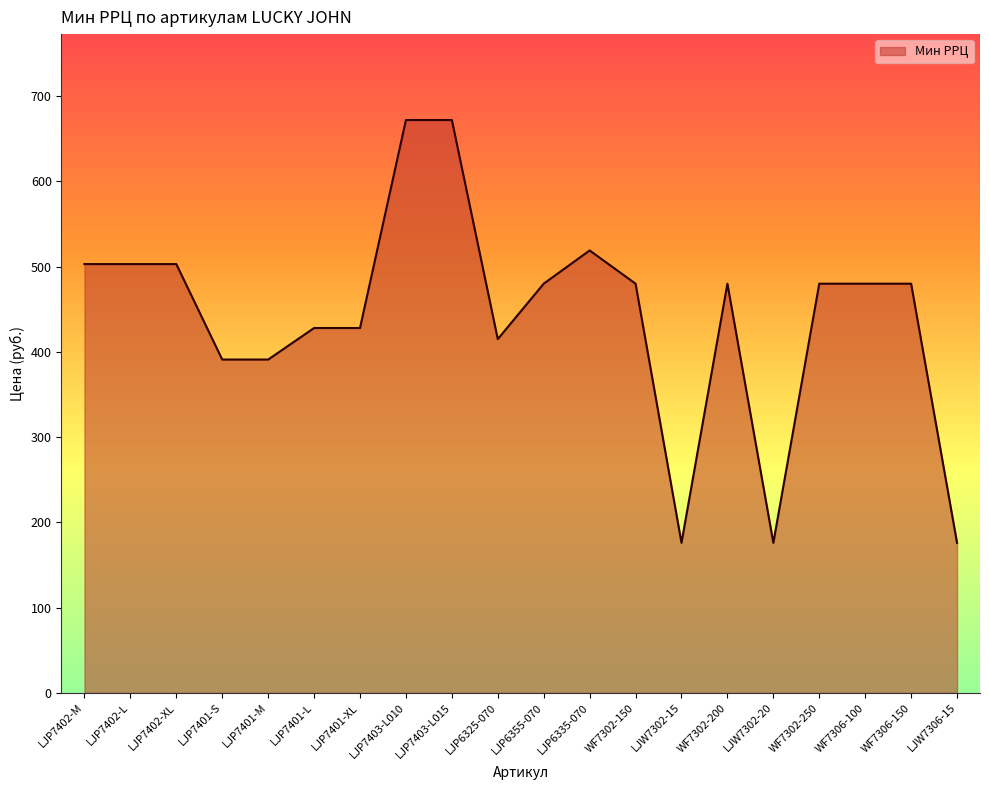

The value at LJP7401-XL is 428. True or false?

True